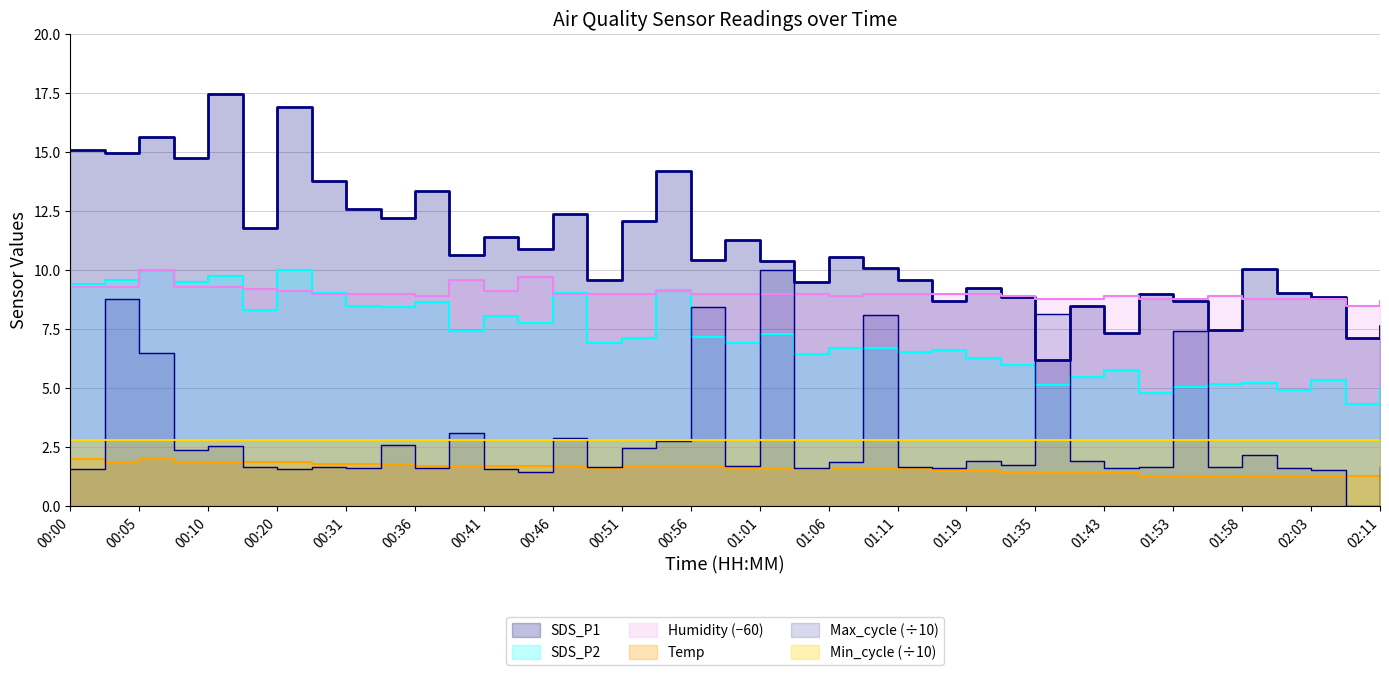

At which label does Max_cycle first exceed 1?

00:00